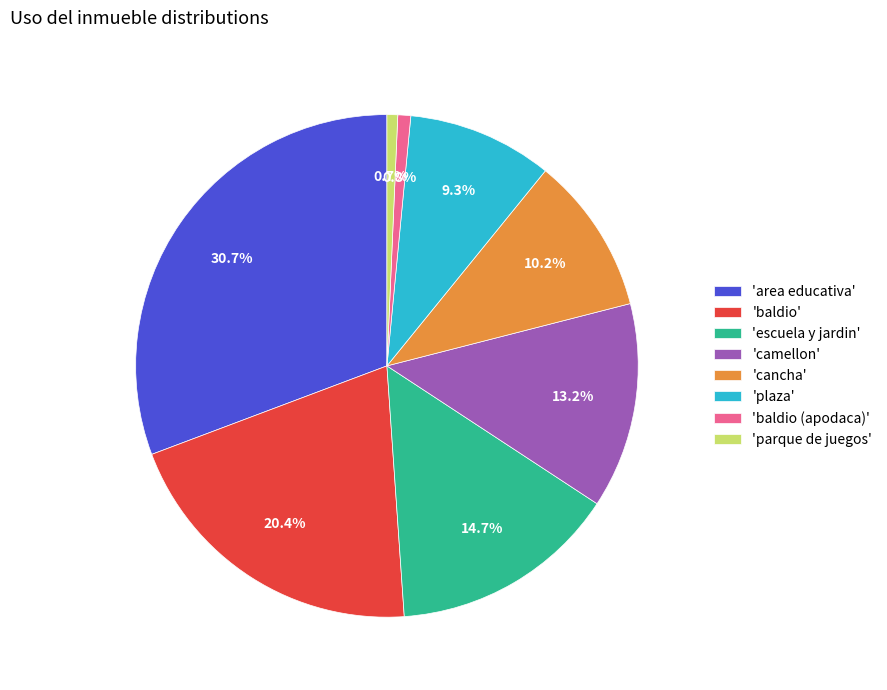

Is there a majority slice in this chart?

No